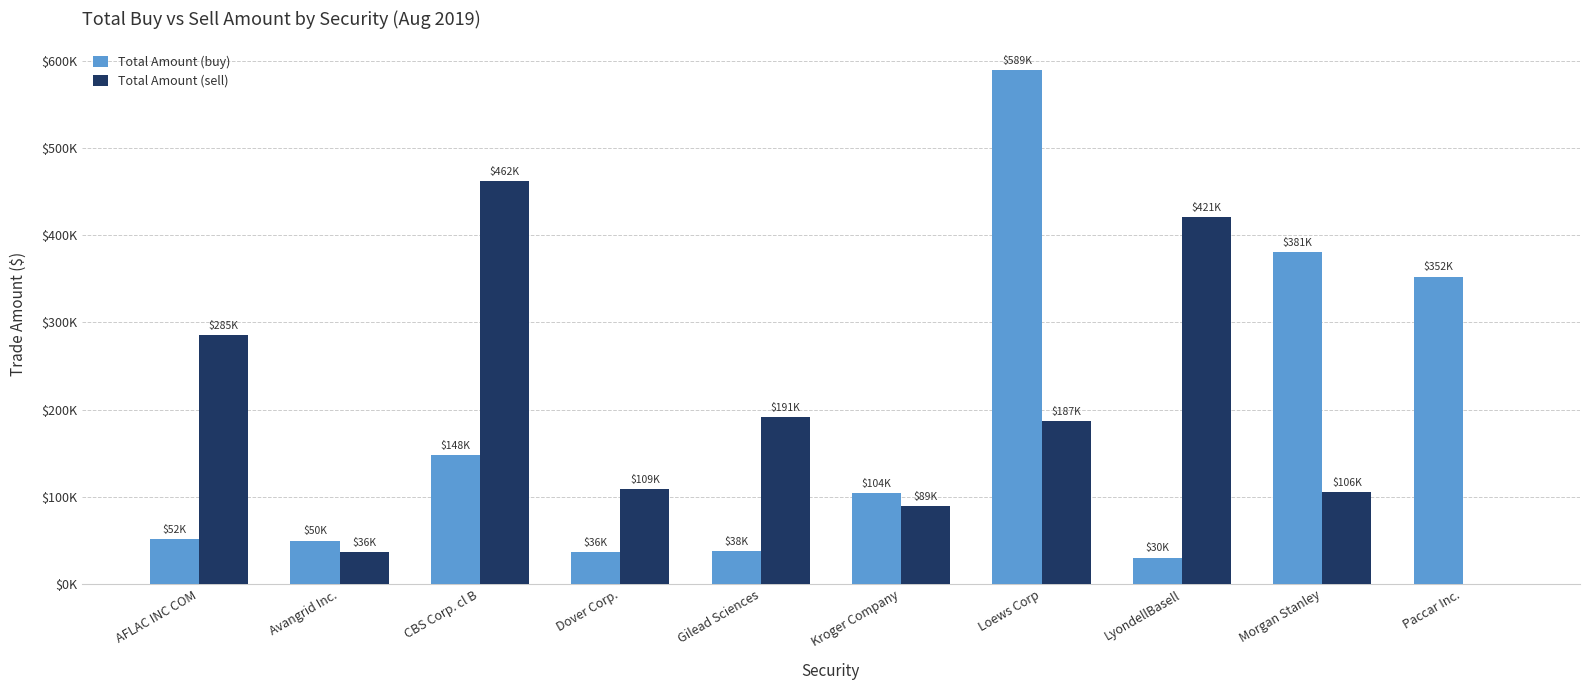

Are the bars horizontal?

No